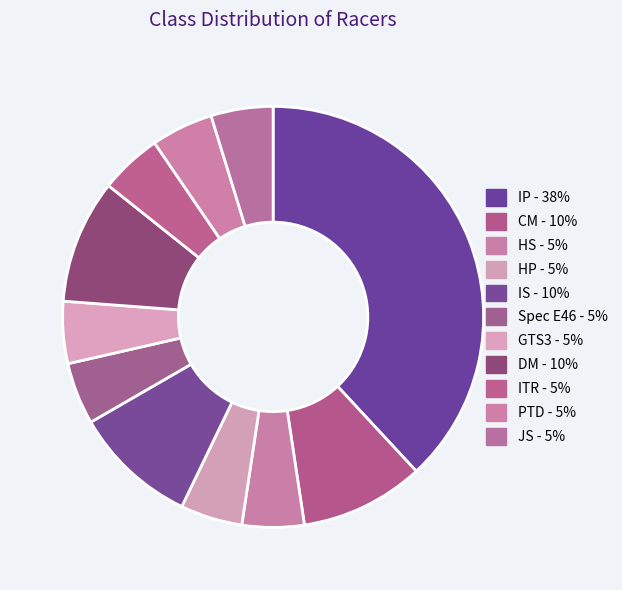

How many segments does this pie chart have?

11